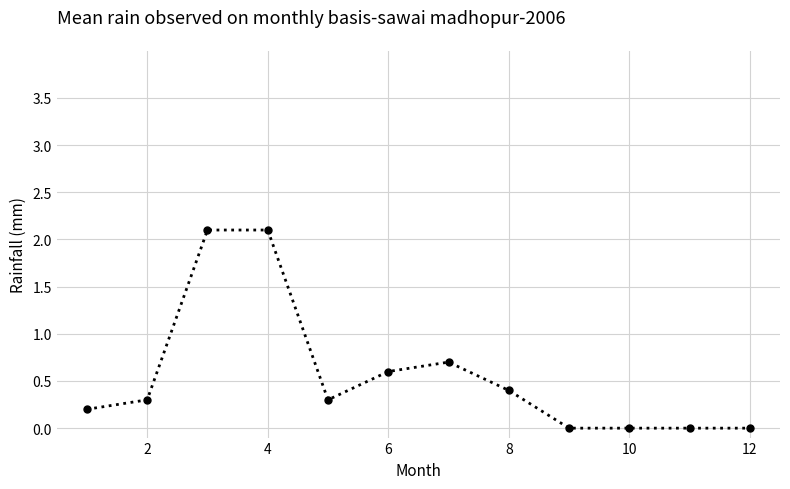

True or false: there are more than 0 points higher than both neighbors.

True